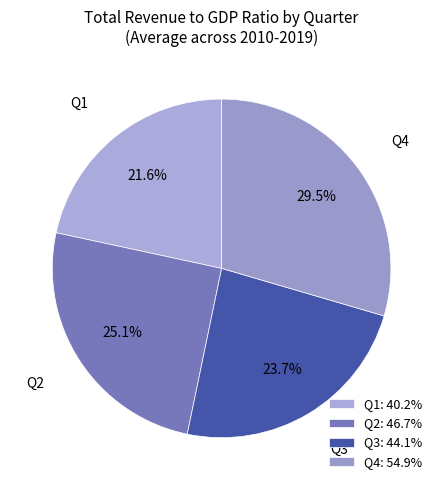

How many slices are in this pie chart?

4